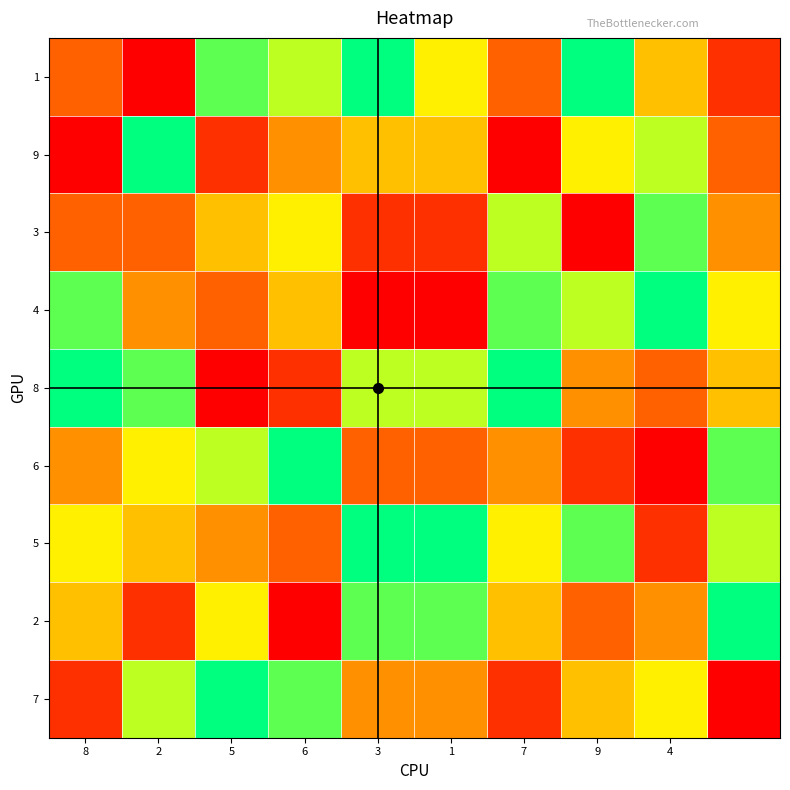

How many distinct data groups are displayed?

9